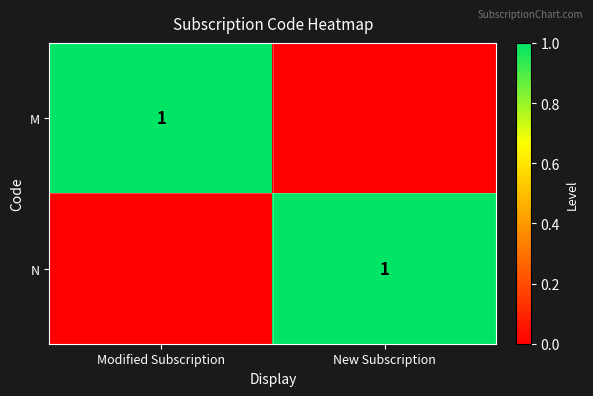

The value of N at New Subscription is 1. True or false?

True